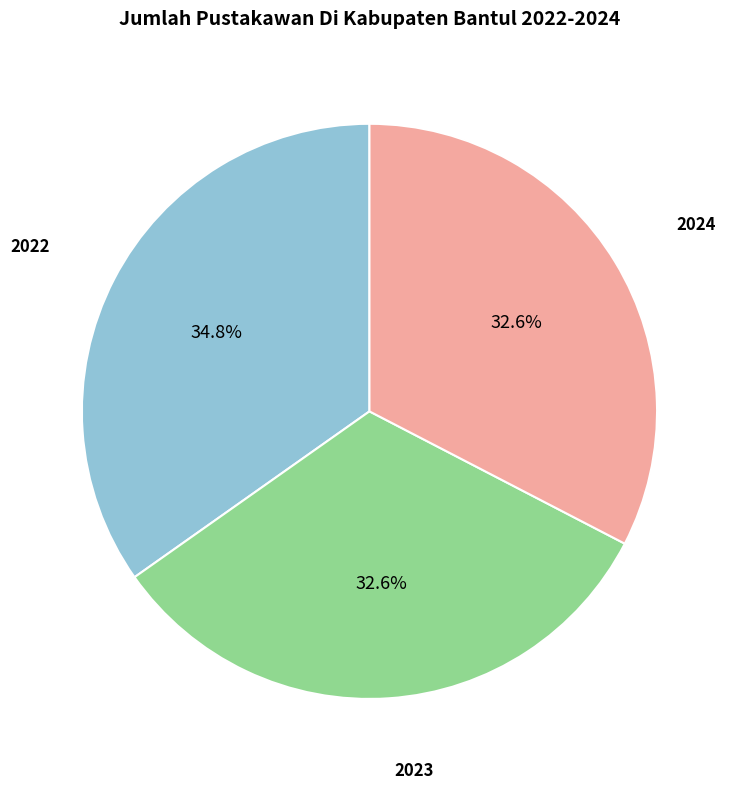

To the nearest percent, what is the difference between the largest and smallest slice percentages?

2%